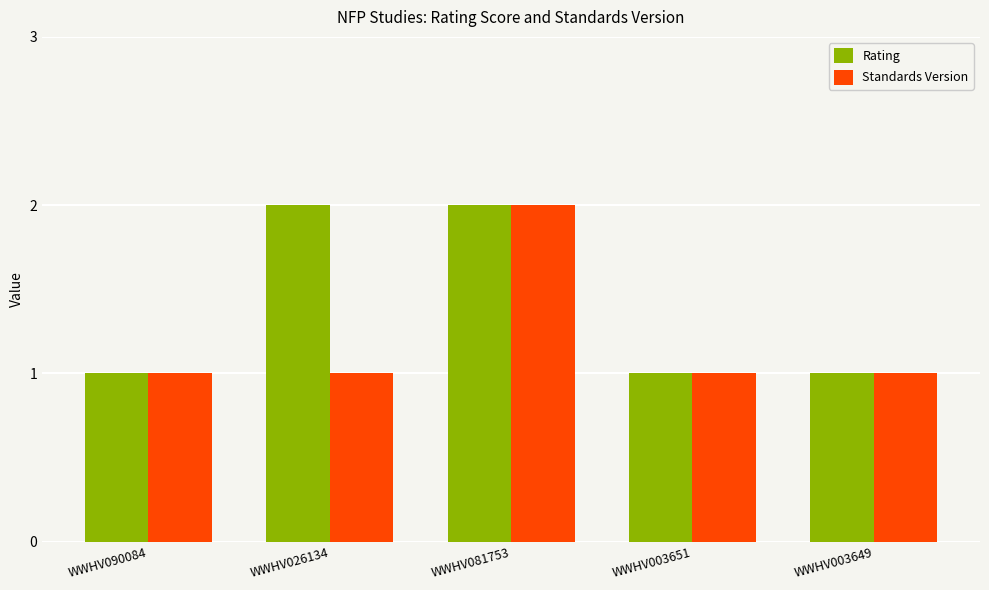

What position from the left is WWHV003651?

4